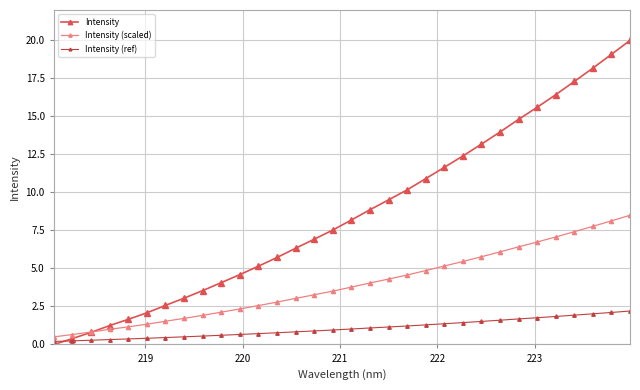

How many distinct data groups are displayed?

3